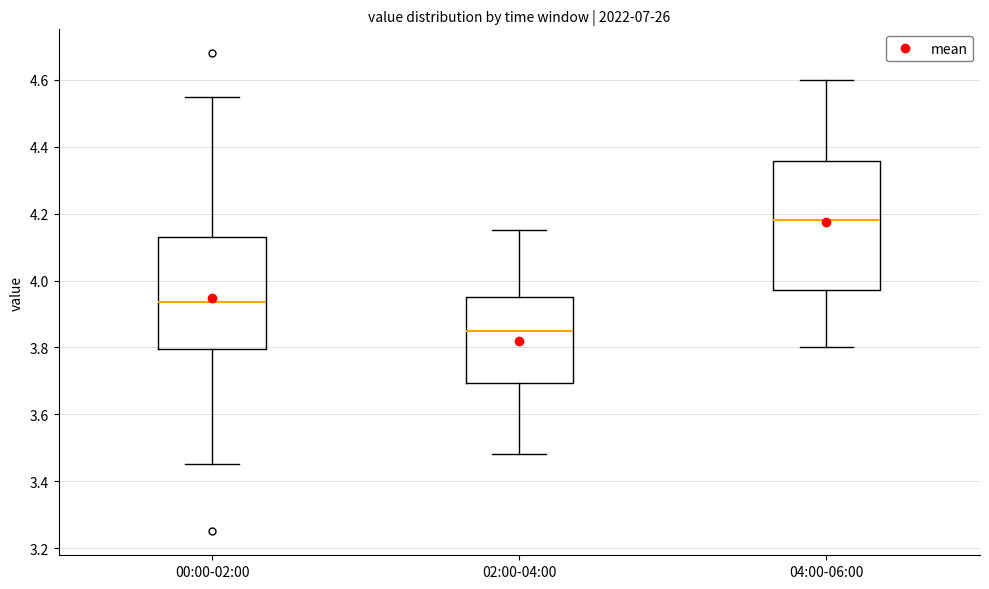

Comparing the boxes themselves (not the whiskers), which one is the tallest?

04:00-06:00